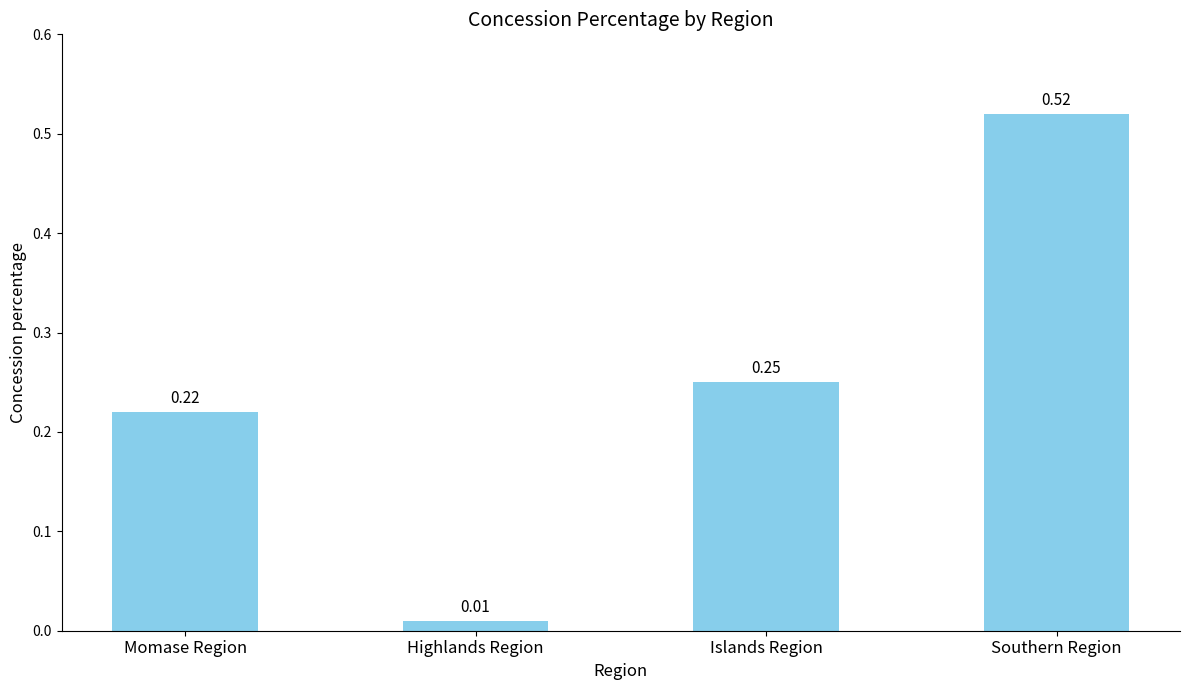

What is the difference between the maximum and second lowest values?

0.3